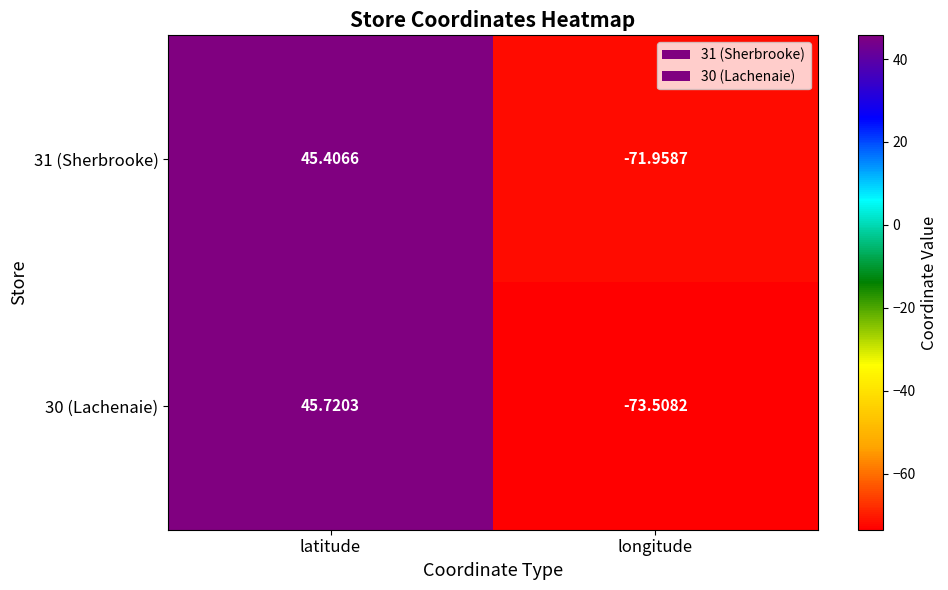

At which category is the sum across all series the highest?

latitude